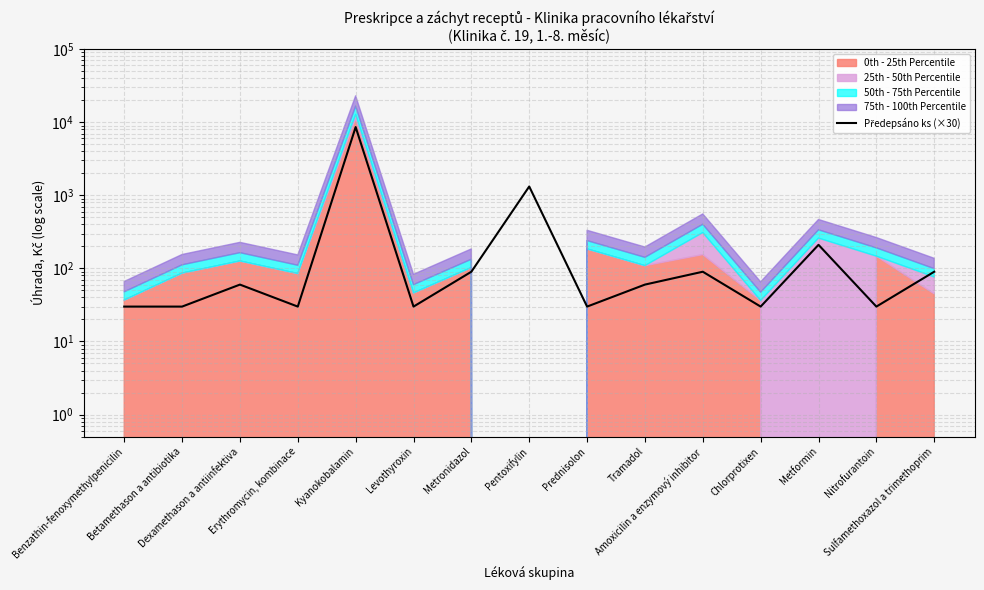

How many lines are shown in the chart?

1